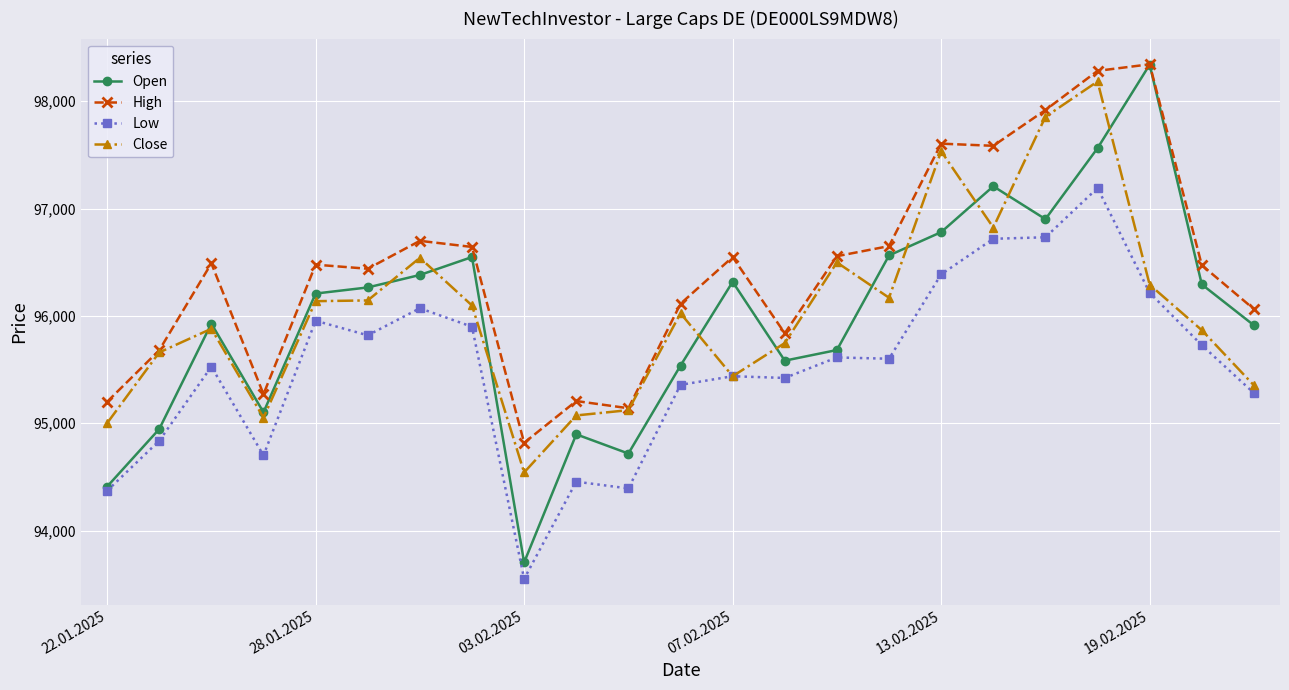

True or false: High and Low intersect in this chart.

False